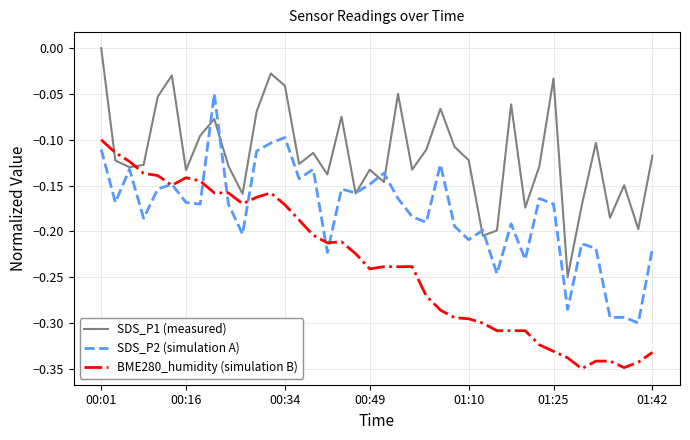

Which series has the largest total across all categories?

SDS_P1 (measured)